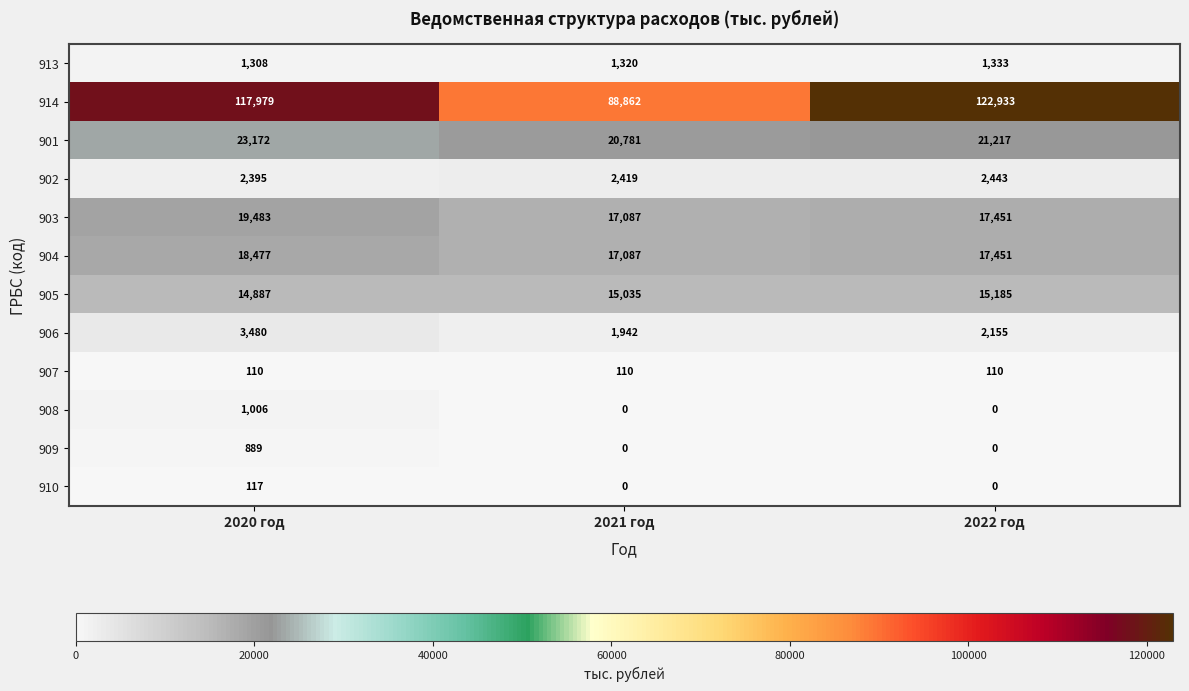

What is the sum of all 908 values?

1006